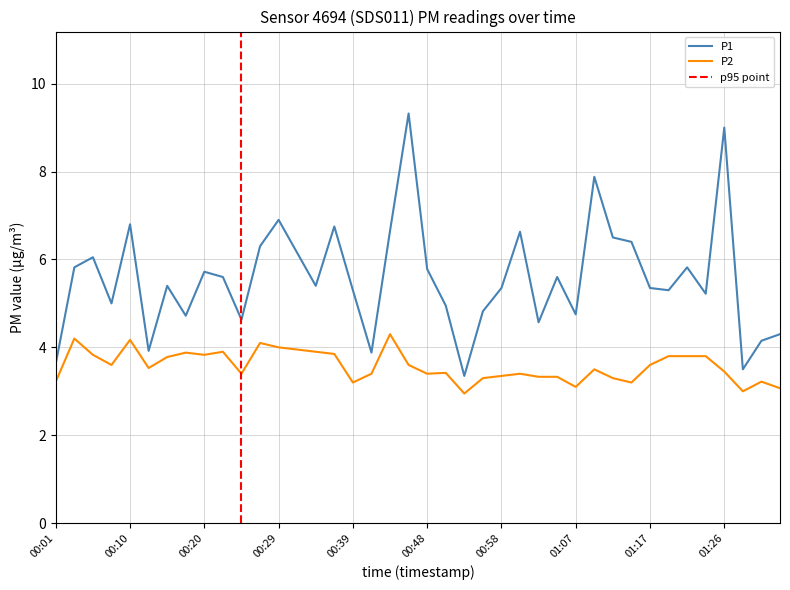

What is the maximum value shown in the chart?

9.3